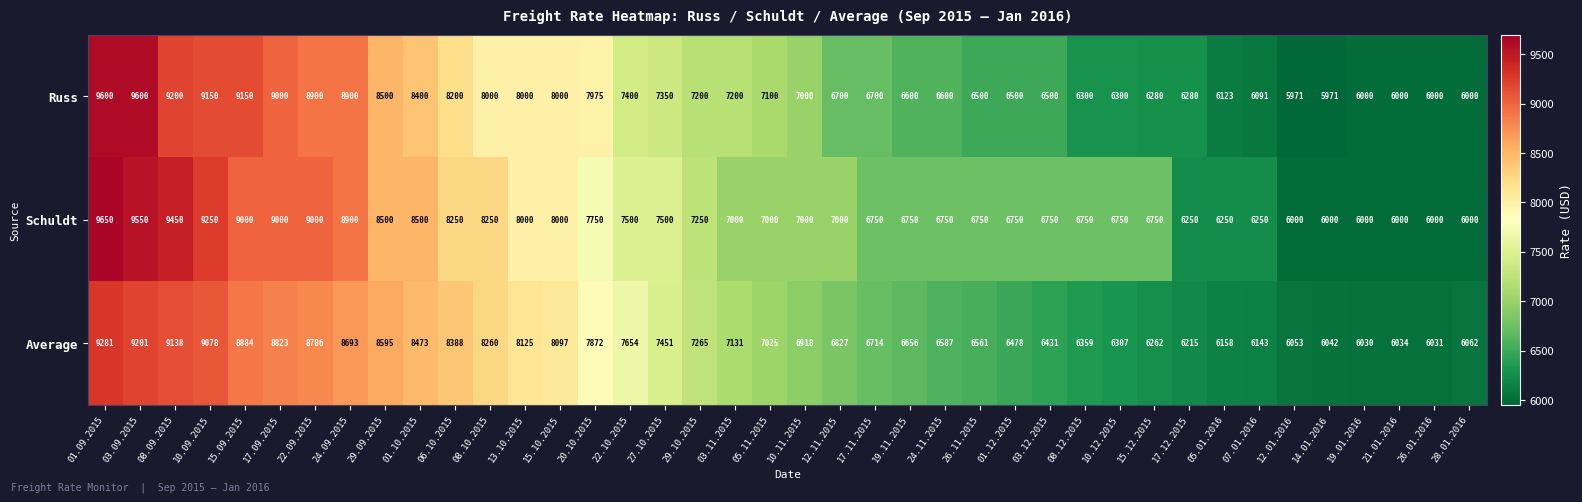

Which series has the largest range (max minus min)?

Schuldt